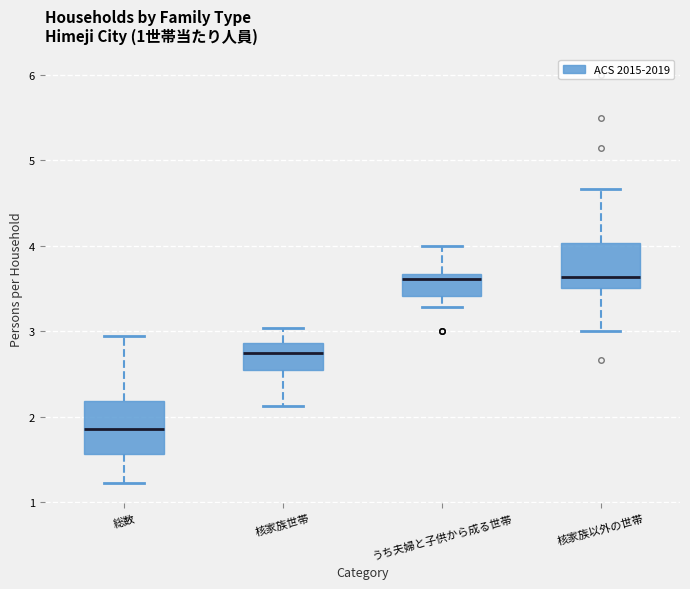

Which box's median line is the lowest?

総数